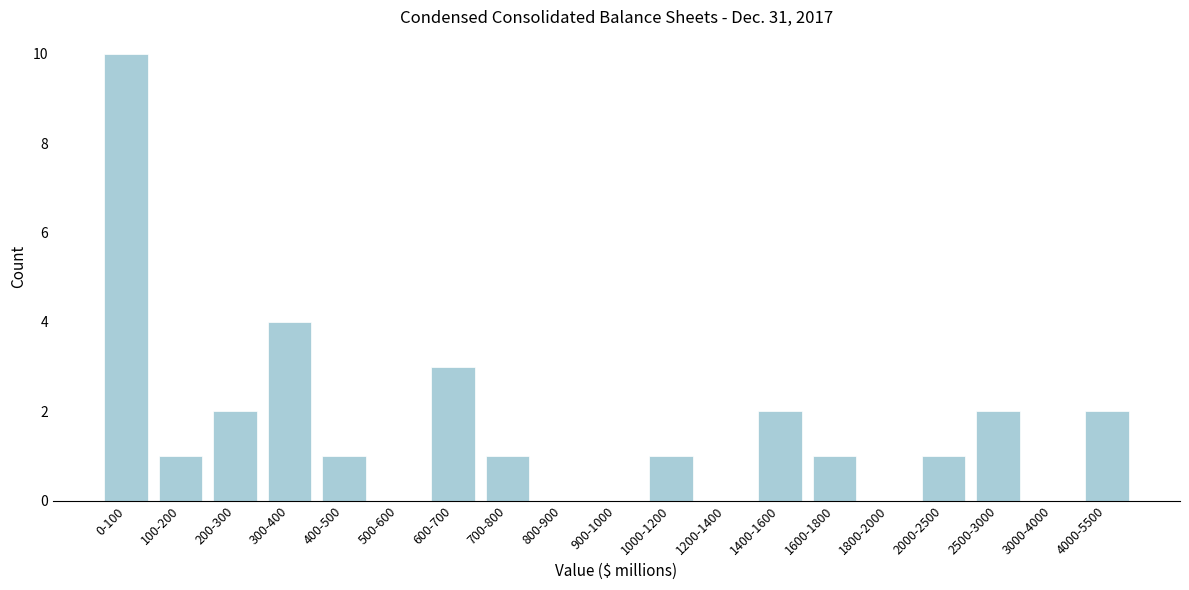

Reading left to right, what are all the values shown in this chart?

0-100=10	100-200=1	200-300=2	300-400=4	400-500=1	500-600=0	600-700=3	700-800=1	800-900=0	900-1000=0	1000-1200=1	1200-1400=0	1400-1600=2	1600-1800=1	1800-2000=0	2000-2500=1	2500-3000=2	3000-4000=0	4000-5500=2